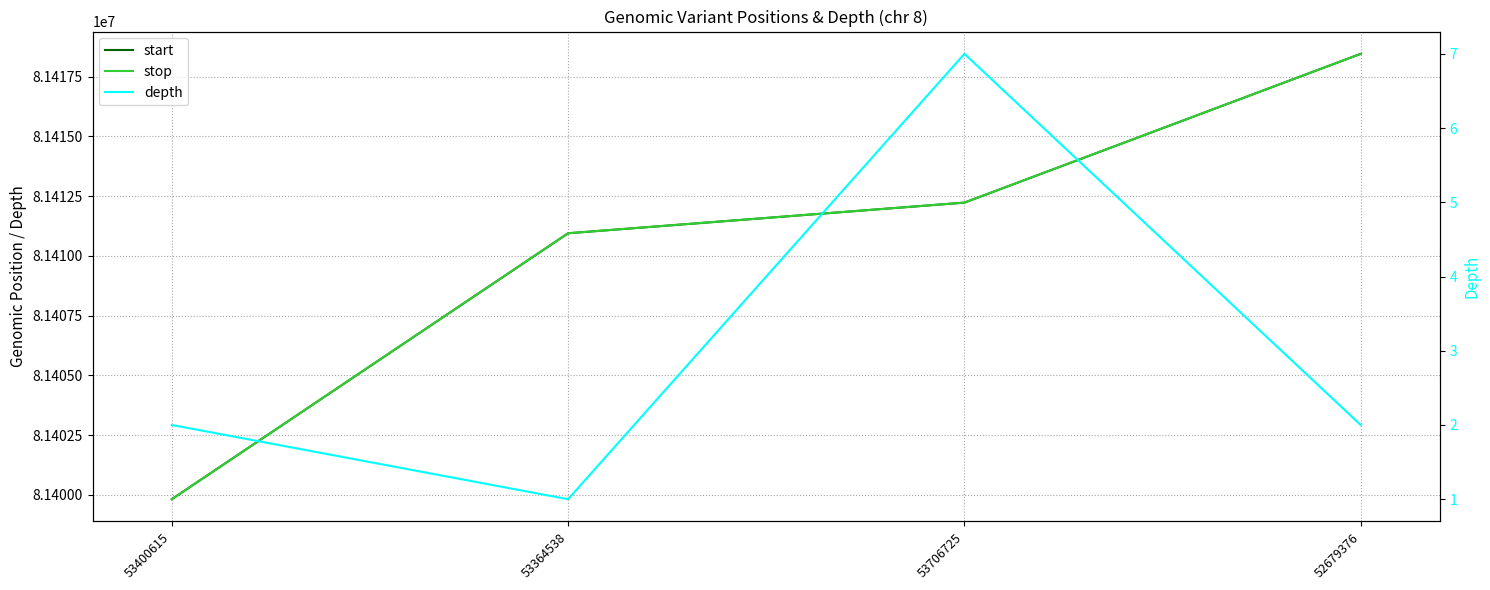

What is the difference between the maximum and minimum values in the depth series?

6